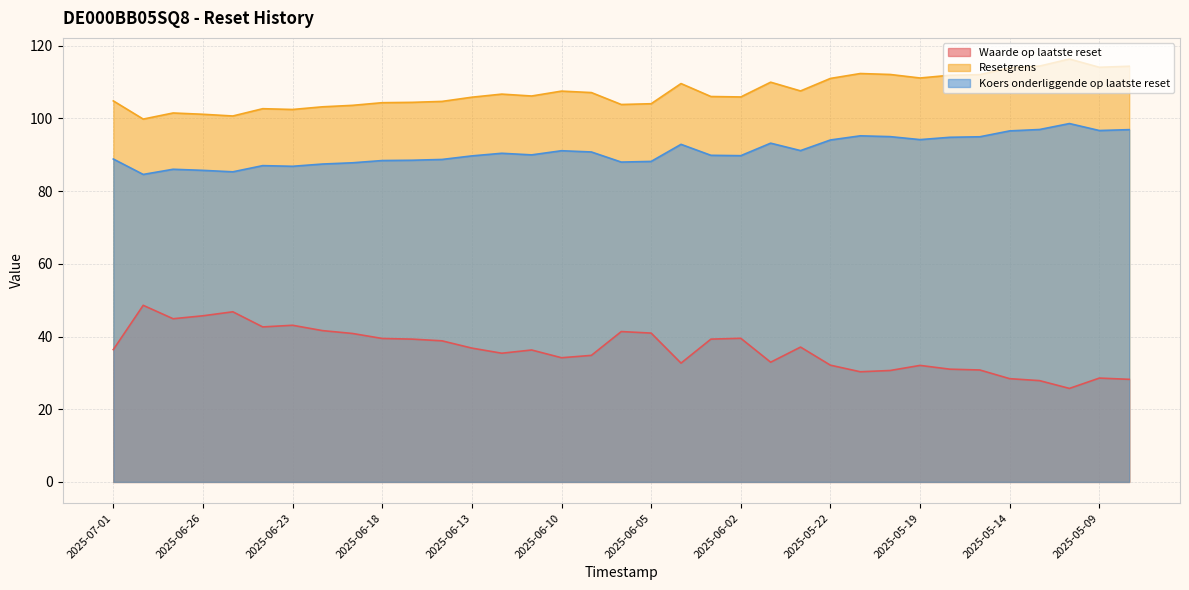

Where is Koers onderliggende op laatste reset nearest to the value 91?

2025-06-10